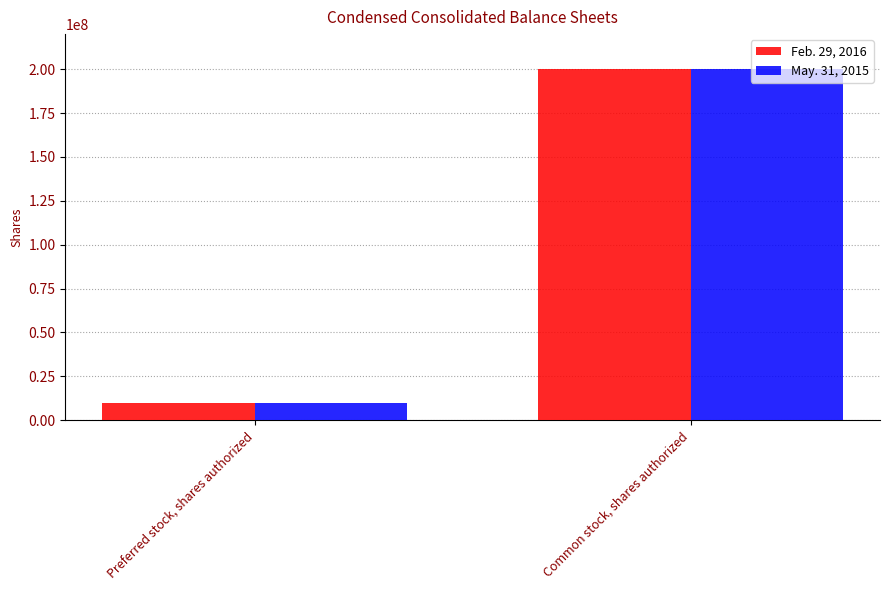

What position from the right is Preferred stock, shares authorized?

2